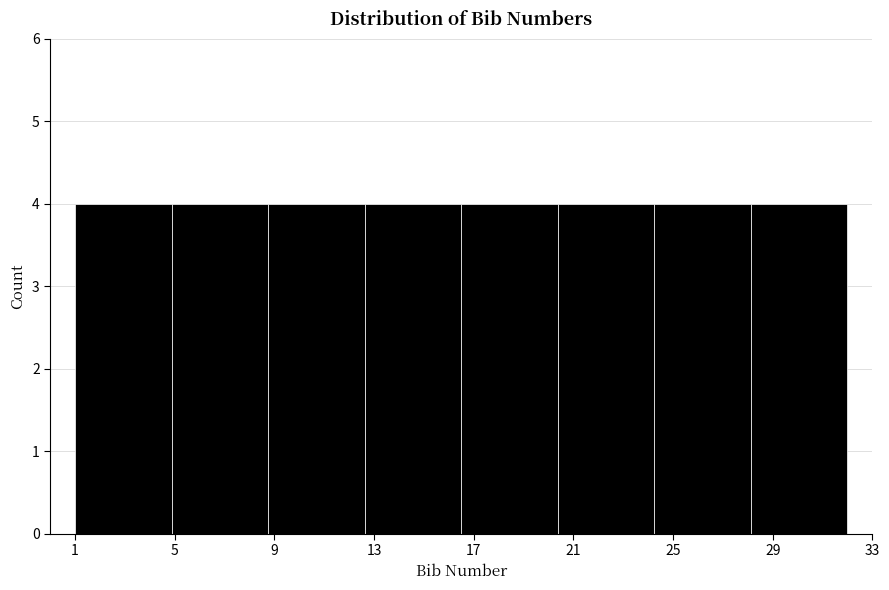

Reading left to right, list every bar in this chart as the range it spans on the x-axis followed by its height. Neither the bar edges nor the heights are printed on the chart, so give them approximately, as read against the axes.

1.0 to 5.0: 4
5.0 to 9.0: 4
9.0 to 12.5: 4
12.5 to 16.5: 4
16.5 to 20.5: 4
20.5 to 24.5: 4
24.5 to 28.0: 4
28.0 to 32.0: 4